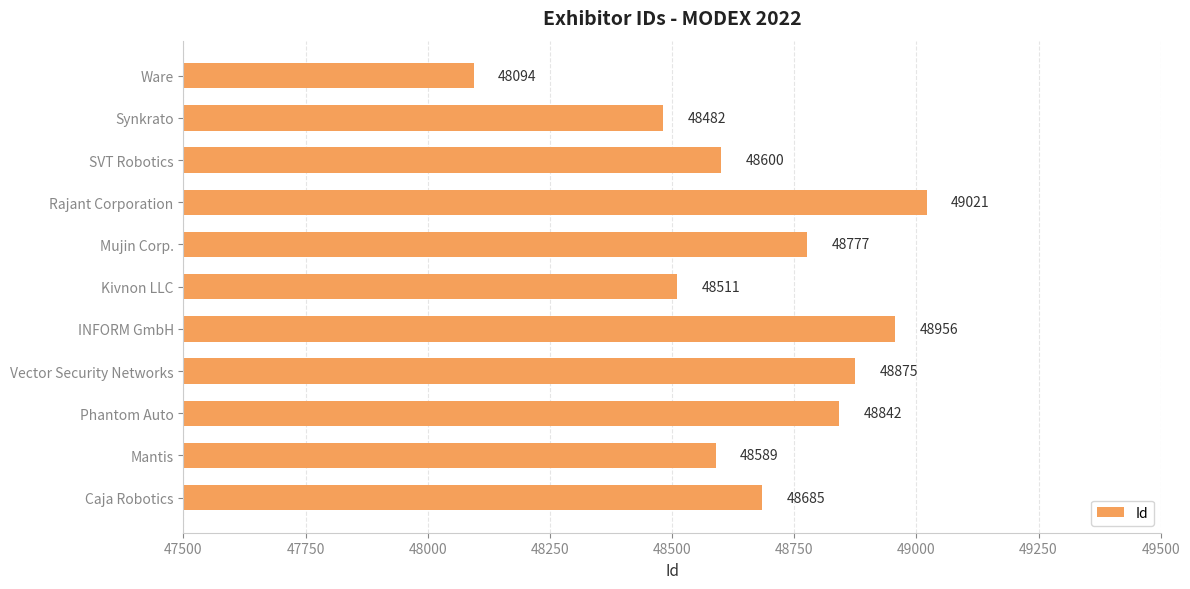

What is the difference between the second highest and minimum values?

862